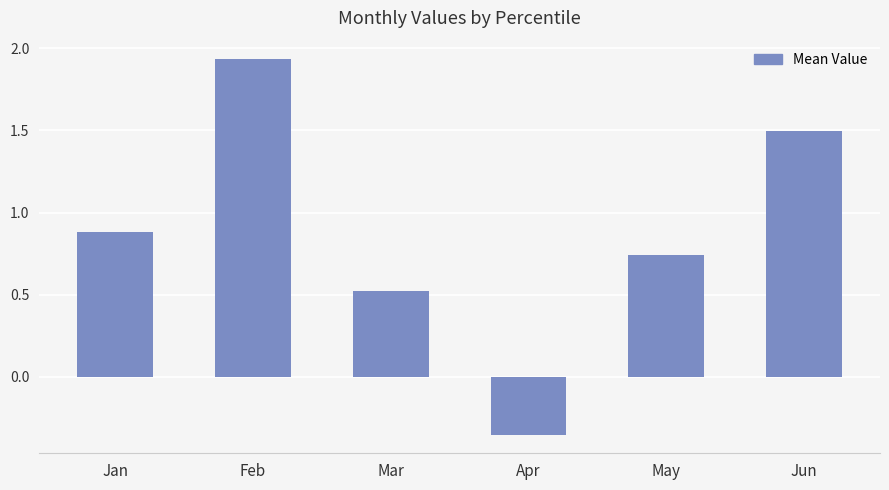

The value at Jan is 0.9. True or false?

True